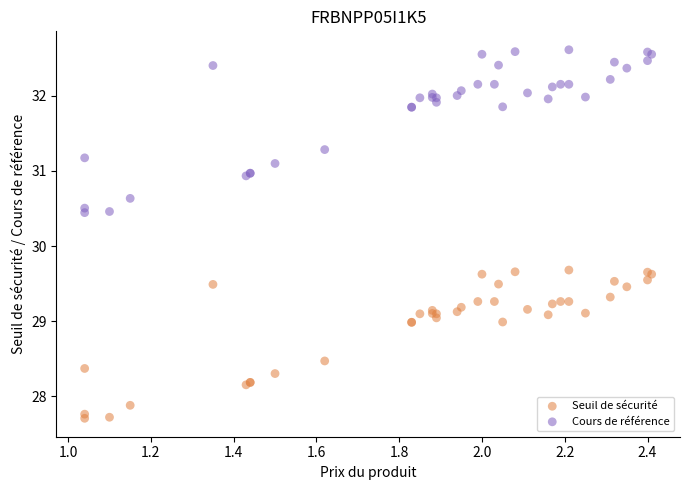

What is the X range (max minus min) for the scatter plot?

1.4